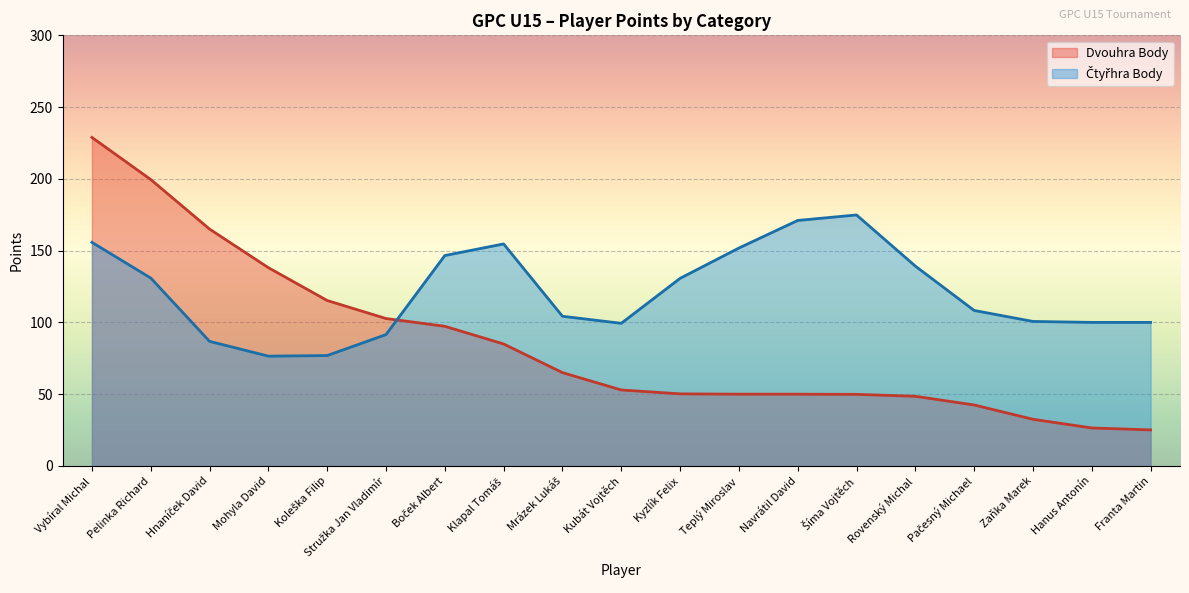

What is the smallest value displayed?

25.1